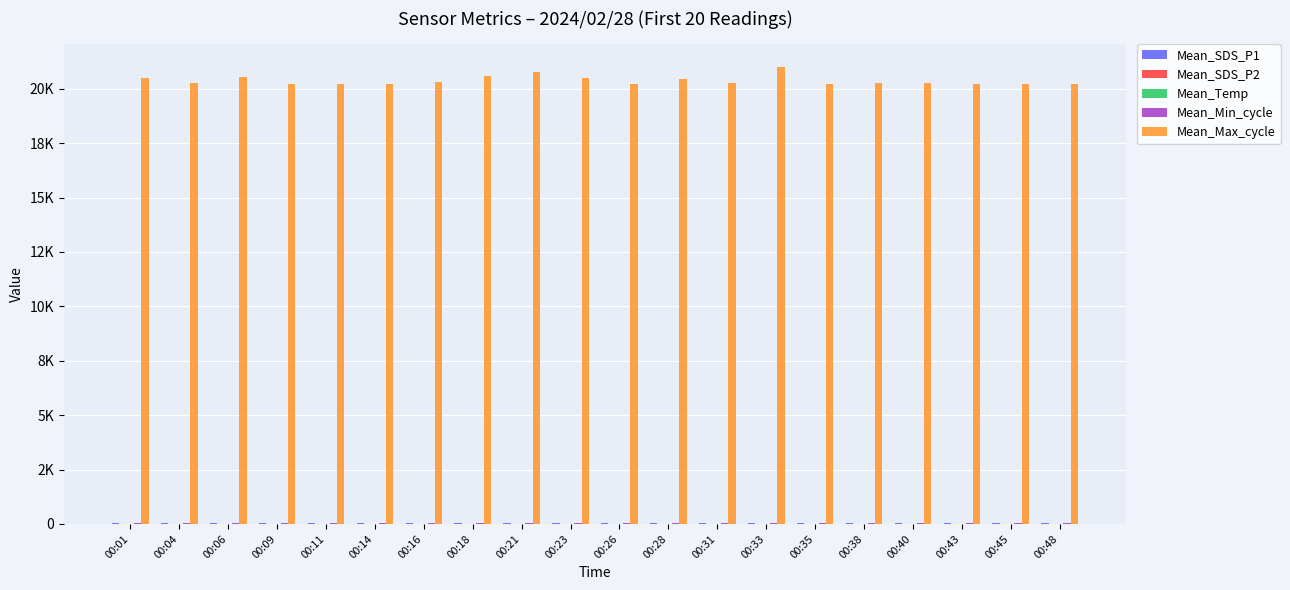

What is the maximum value shown in the chart?

21004.0